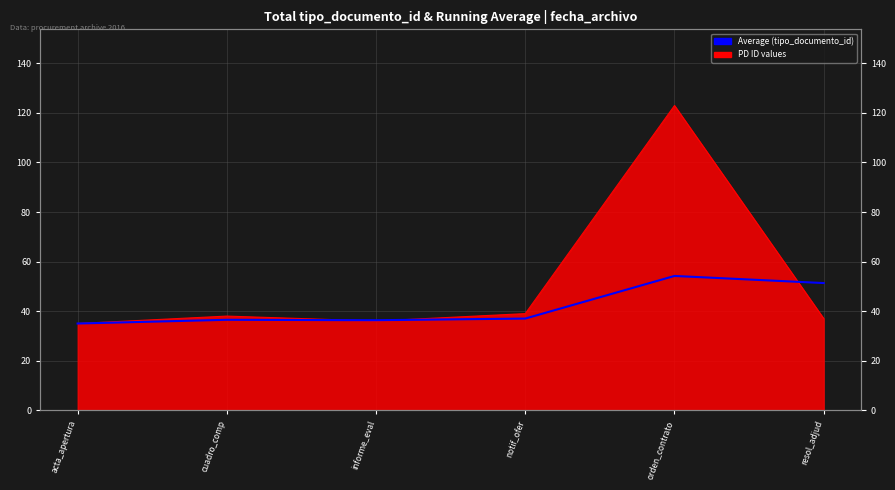

At which category does the chart reach its minimum across all series?

acta_apertura